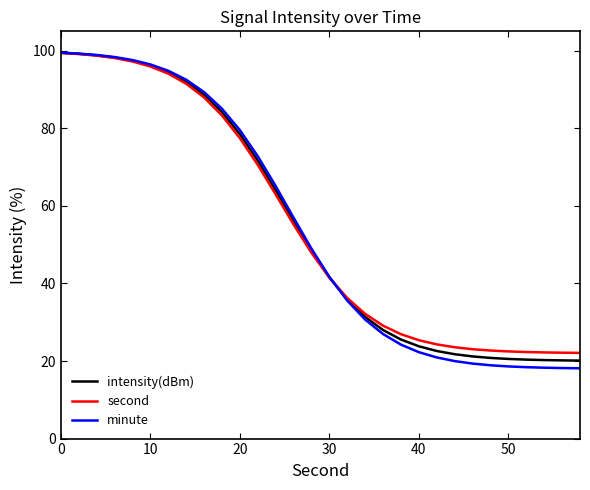

Which series has the largest range (max minus min)?

minute